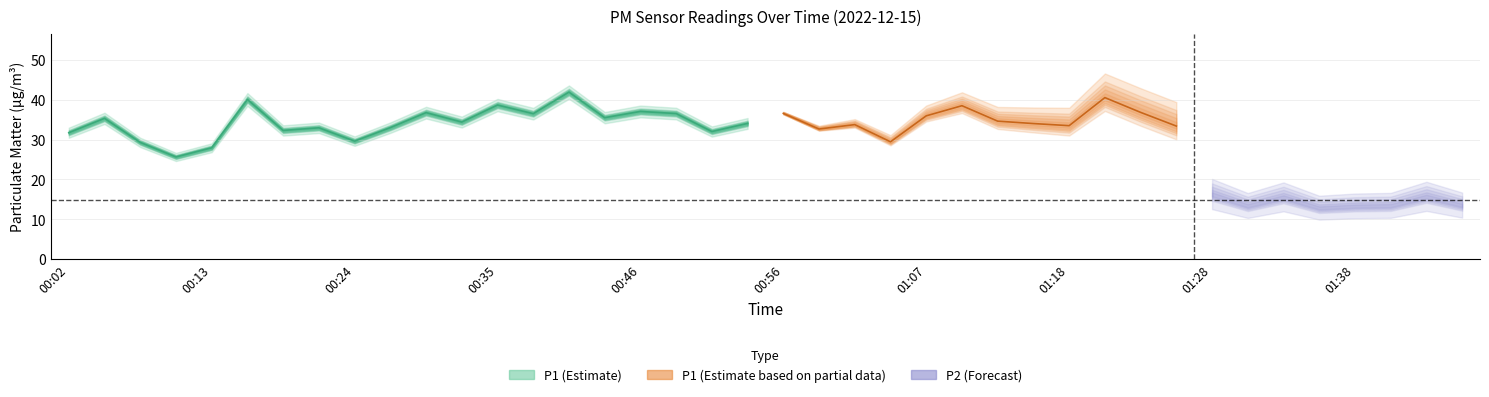

True or false: P2 has more than 0 interior local peaks.

True